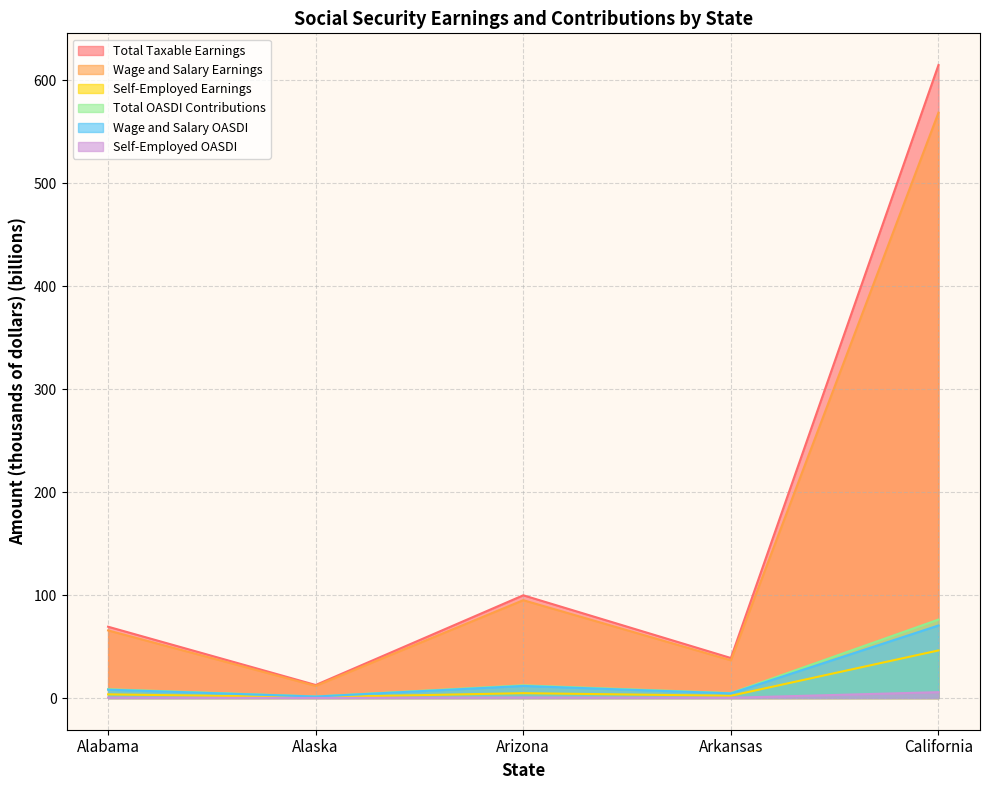

What is the label of the 3rd point from the left?

Arizona